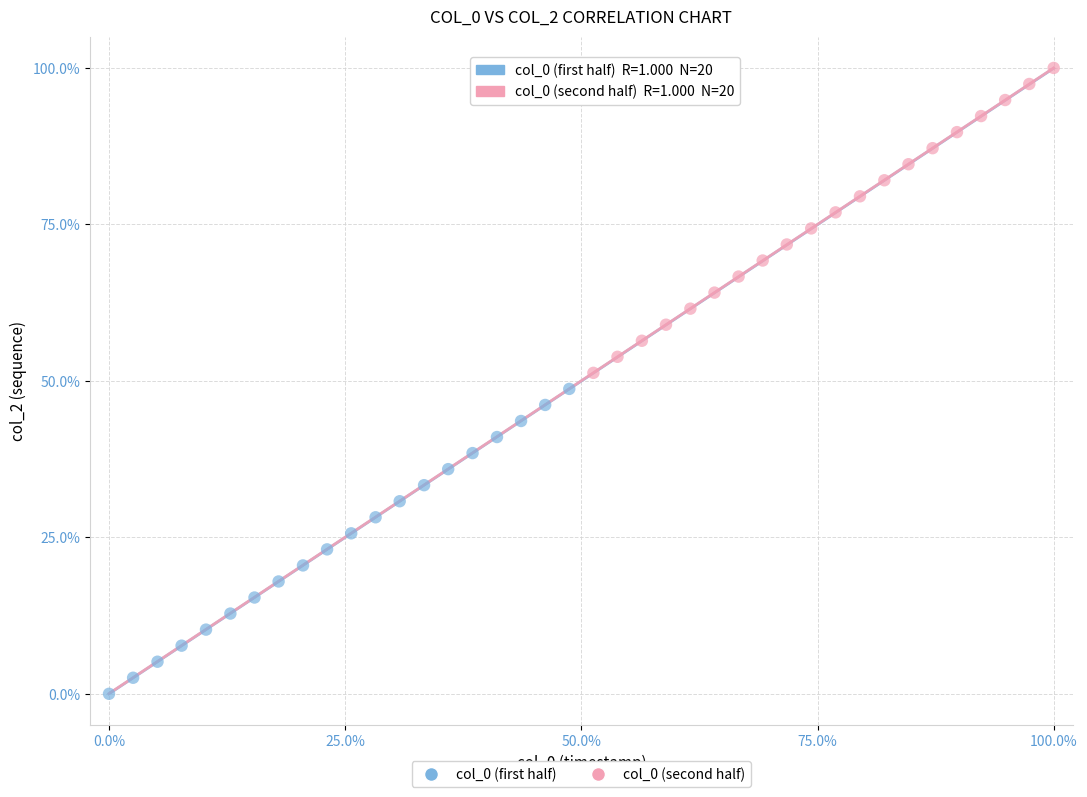

Which series contains the highest Y value?

col_0 (second half)